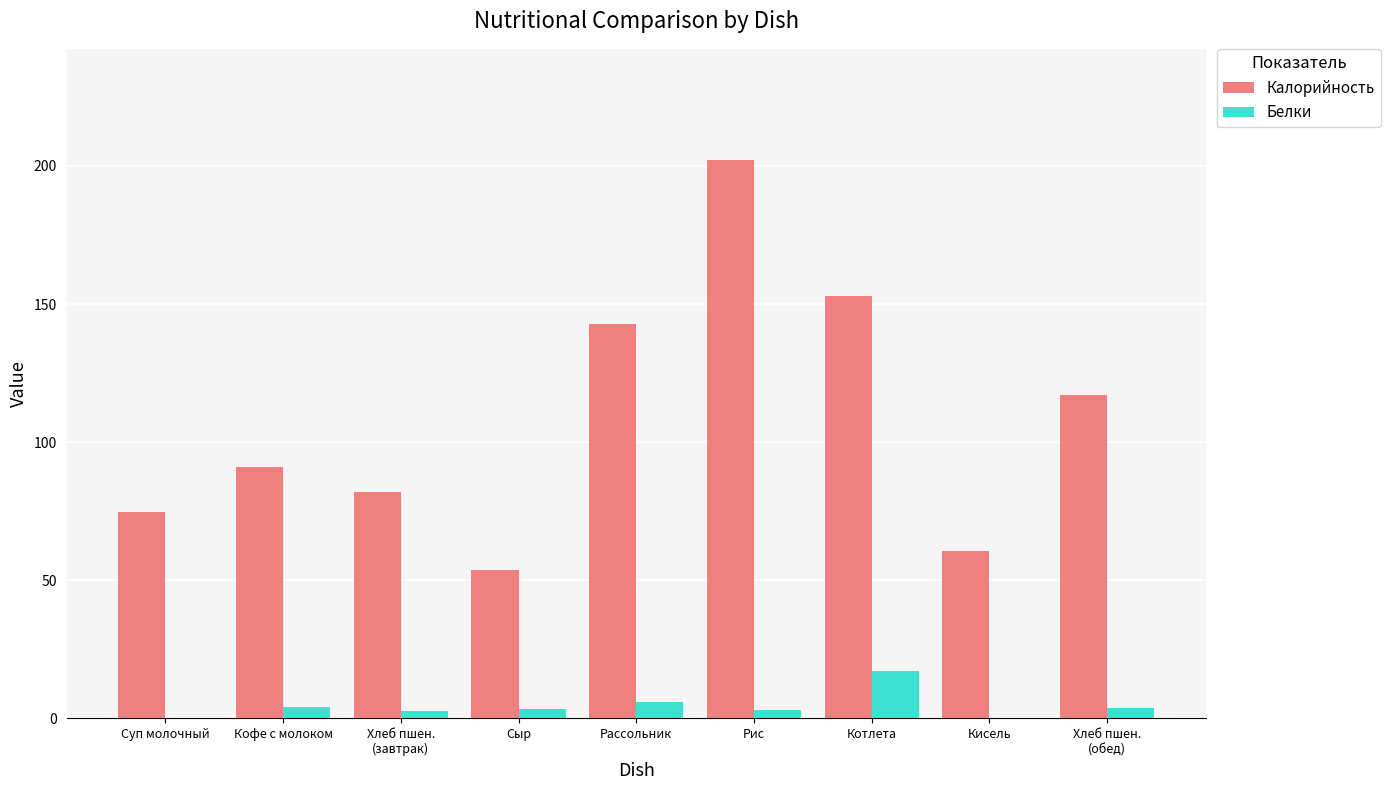

Which category has the highest value in the Калорийность series?

Рис